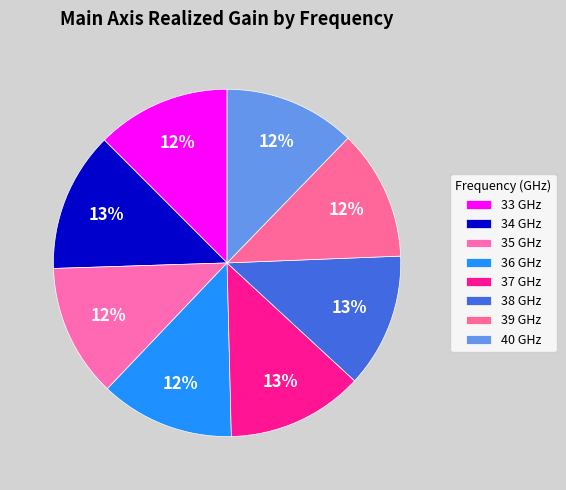

Between 36 GHz and 34 GHz, which is larger?

34 GHz